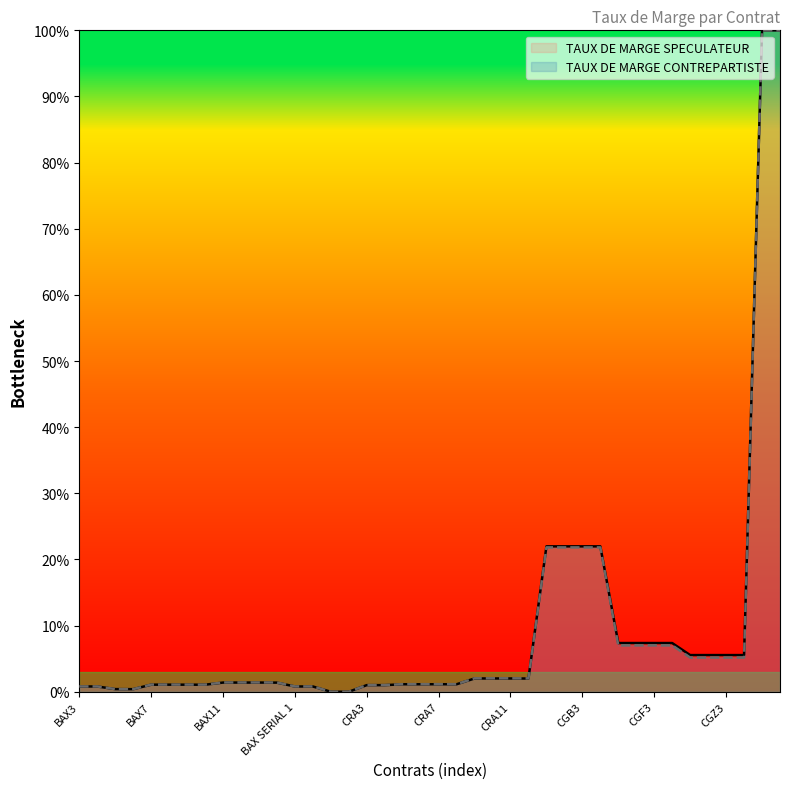

Reading right to left, extract all data points from this chart.

TAUX DE MARGE SPECULATEUR: 100.0	100.0	5.5	5.5	5.5	5.5	7.4	7.4	7.4	7.4	22.0	22.0	22.0	22.0	2.0	2.0	2.0	2.0	1.1	1.1	1.1	1.1	1.0	1.0	0.0	0.0	0.8	0.8	1.4	1.4	1.4	1.4	1.1	1.1	1.1	1.1	0.4	0.4	0.8	0.8
TAUX DE MARGE CONTREPARTISTE: 100.0	100.0	5.2	5.2	5.2	5.2	7.0	7.0	7.0	7.0	21.8	21.8	21.8	21.8	2.0	2.0	2.0	2.0	1.1	1.1	1.1	1.1	1.0	1.0	0.0	0.0	0.8	0.8	1.4	1.4	1.4	1.4	1.1	1.1	1.1	1.1	0.4	0.4	0.8	0.8